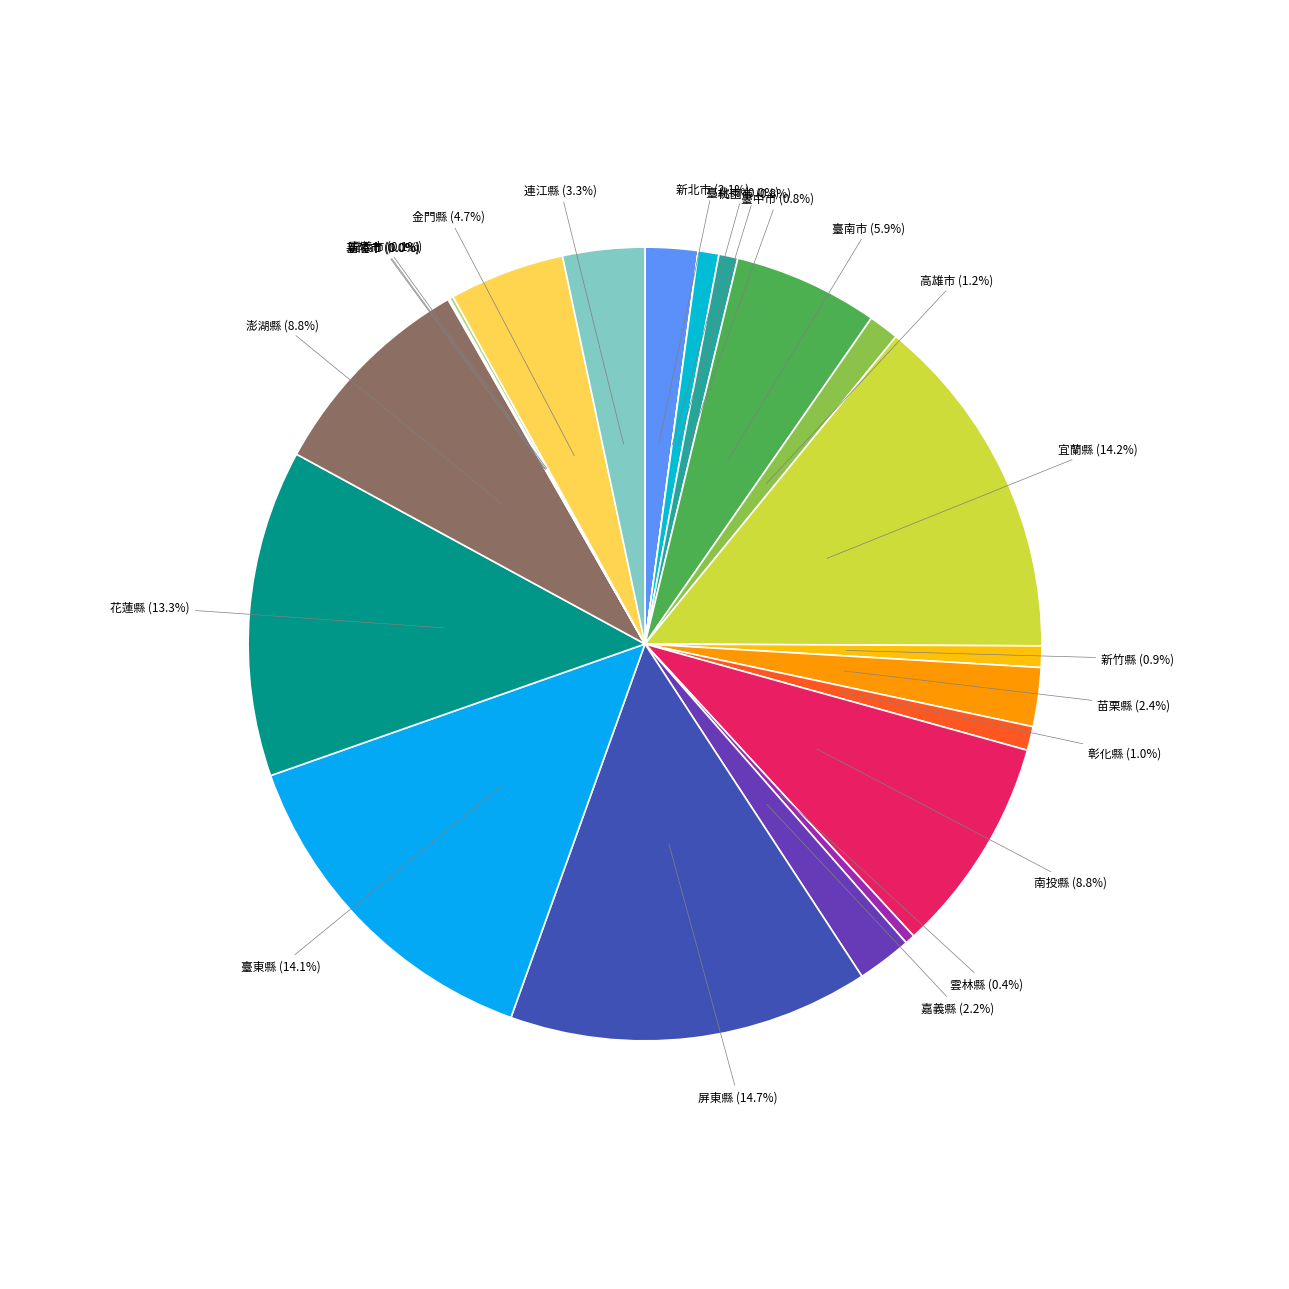

To the nearest percent, what portion does 屏東縣 represent?

15%